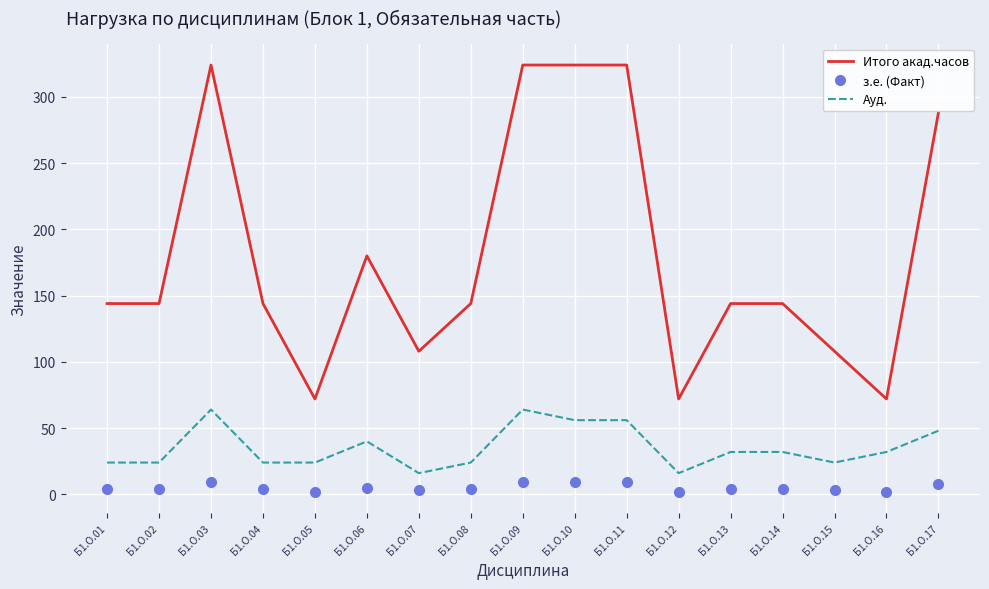

Which series has the widest spread of values?

Итого акад.часов